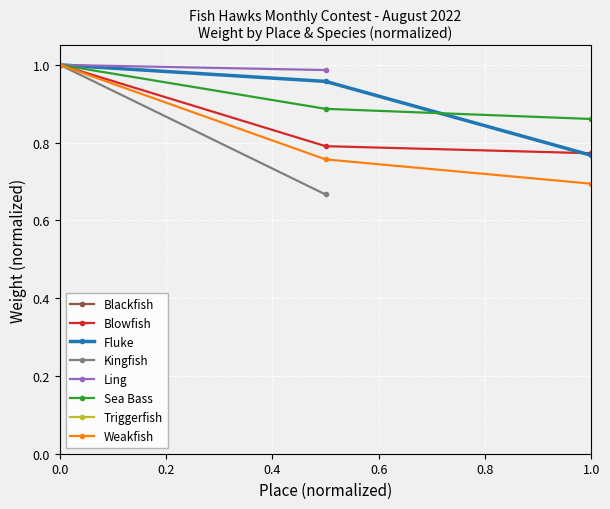

What is the difference between the maximum and second lowest values in the Weakfish series?

0.2